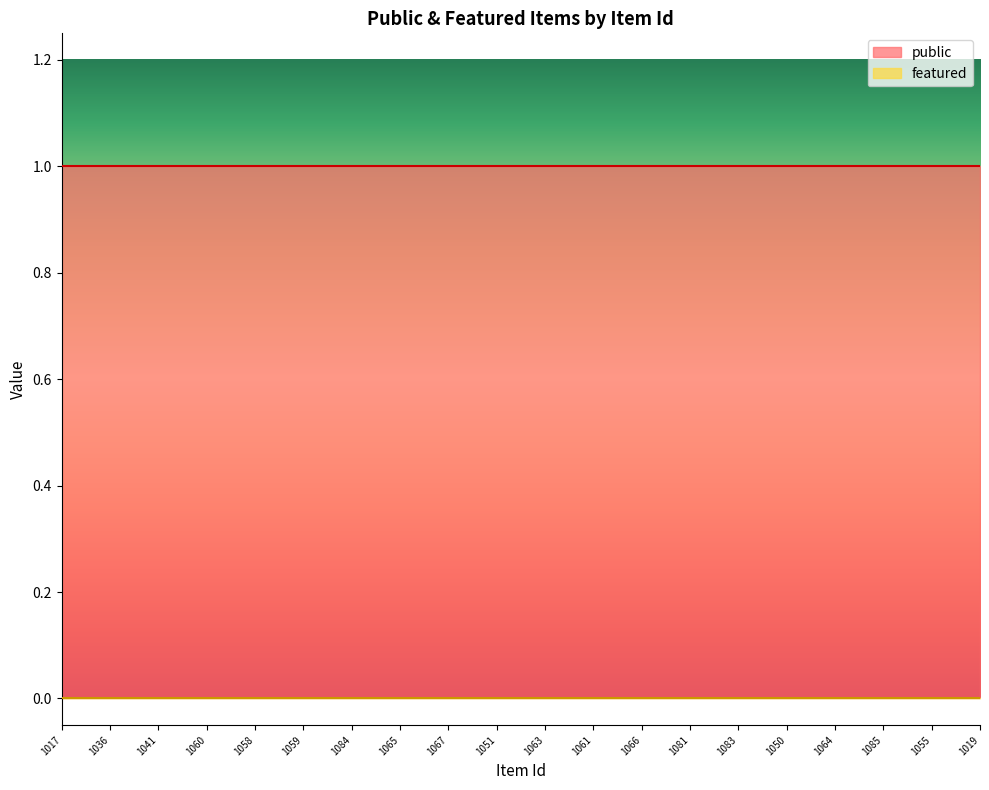

Which series has the largest total across all categories?

public